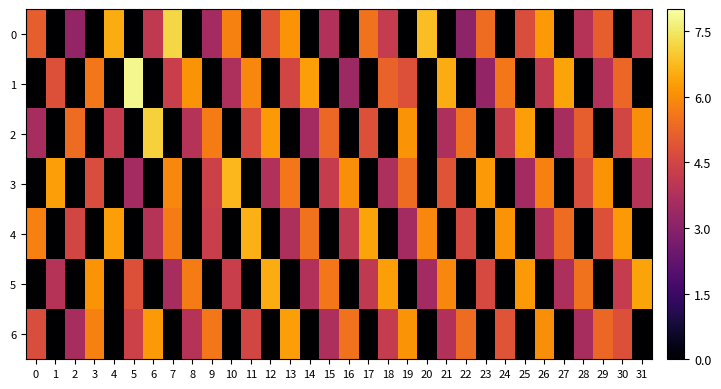

Reading left to right, what are all the values shown in this chart?

0: 0=5.1	1=0.0	2=3.2	3=0.0	4=6.5	5=0.0	6=4.1	7=7.2	8=0.0	9=3.5	10=5.8	11=0.0	12=4.9	13=6.1	14=0.0	15=3.8	16=0.0	17=5.5	18=4.2	19=0.0	20=6.8	21=0.0	22=3.1	23=5.4	24=0.0	25=4.7	26=6.2	27=0.0	28=3.9	29=5.1	30=0.0	31=4.3
1: 0=0.0	1=4.8	2=0.0	3=5.6	4=0.0	5=7.8	6=0.0	7=4.3	8=6.1	9=0.0	10=3.7	11=5.9	12=0.0	13=4.5	14=6.3	15=0.0	16=3.4	17=0.0	18=5.2	19=4.8	20=0.0	21=6.5	22=0.0	23=3.2	24=5.6	25=0.0	26=4.1	27=6.4	28=0.0	29=3.8	30=5.3	31=0.0
2: 0=3.6	1=0.0	2=5.4	3=0.0	4=4.2	5=0.0	6=7.1	7=0.0	8=3.9	9=5.7	10=0.0	11=4.6	12=6.2	13=0.0	14=3.5	15=5.3	16=0.0	17=4.8	18=0.0	19=6.1	20=0.0	21=3.7	22=5.5	23=0.0	24=4.3	25=6.3	26=0.0	27=3.6	28=5.1	29=0.0	30=4.5	31=6.0
3: 0=0.0	1=6.3	2=0.0	3=4.7	4=0.0	5=3.5	6=0.0	7=5.9	8=0.0	9=4.4	10=6.7	11=0.0	12=3.8	13=5.6	14=0.0	15=4.2	16=6.0	17=0.0	18=3.7	19=5.4	20=0.0	21=4.9	22=0.0	23=6.2	24=0.0	25=3.5	26=5.8	27=0.0	28=4.7	29=6.1	30=0.0	31=3.9
4: 0=5.8	1=0.0	2=4.5	3=0.0	4=6.3	5=0.0	6=3.9	7=5.7	8=0.0	9=4.3	10=0.0	11=6.6	12=0.0	13=3.7	14=5.5	15=0.0	16=4.1	17=6.4	18=0.0	19=3.5	20=5.9	21=0.0	22=4.6	23=0.0	24=6.1	25=0.0	26=3.8	27=5.4	28=0.0	29=4.8	30=6.2	31=0.0
5: 0=0.0	1=3.9	2=0.0	3=6.1	4=0.0	5=4.8	6=0.0	7=3.6	8=5.7	9=0.0	10=4.3	11=0.0	12=6.5	13=0.0	14=3.8	15=5.6	16=0.0	17=4.1	18=6.3	19=0.0	20=3.5	21=5.9	22=0.0	23=4.6	24=0.0	25=6.2	26=0.0	27=3.7	28=5.5	29=0.0	30=4.2	31=6.4
6: 0=4.7	1=0.0	2=3.6	3=5.8	4=0.0	5=4.4	6=6.2	7=0.0	8=3.9	9=5.6	10=0.0	11=4.5	12=0.0	13=6.3	14=0.0	15=3.7	16=5.5	17=0.0	18=4.2	19=6.1	20=0.0	21=3.8	22=5.4	23=0.0	24=4.9	25=0.0	26=6.0	27=0.0	28=3.6	29=5.3	30=4.8	31=0.0